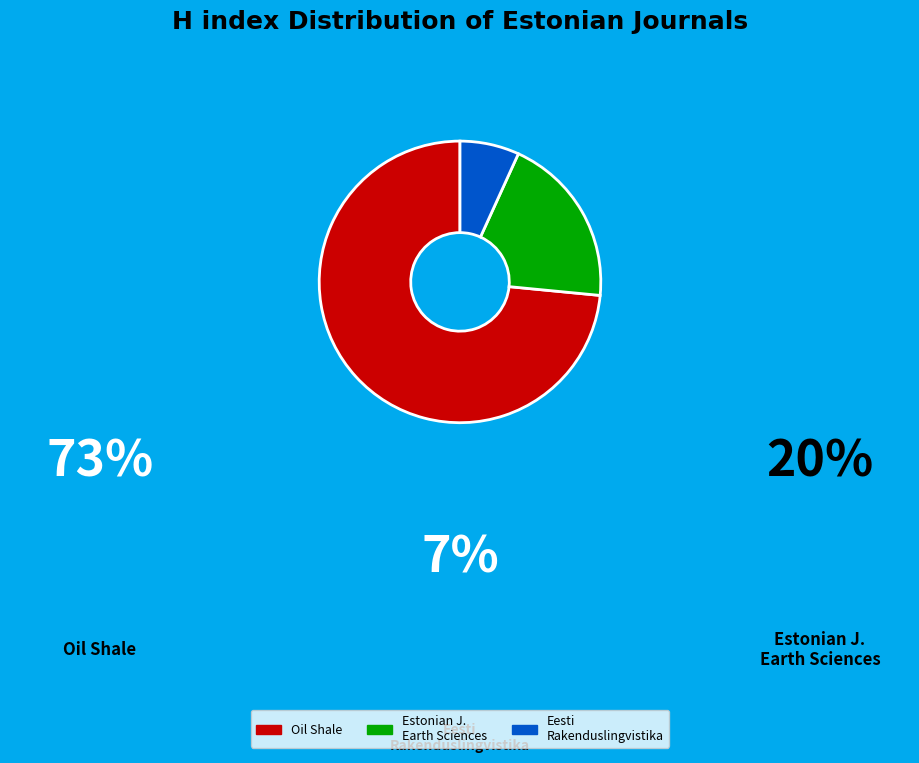

Does any single category account for the majority?

Yes